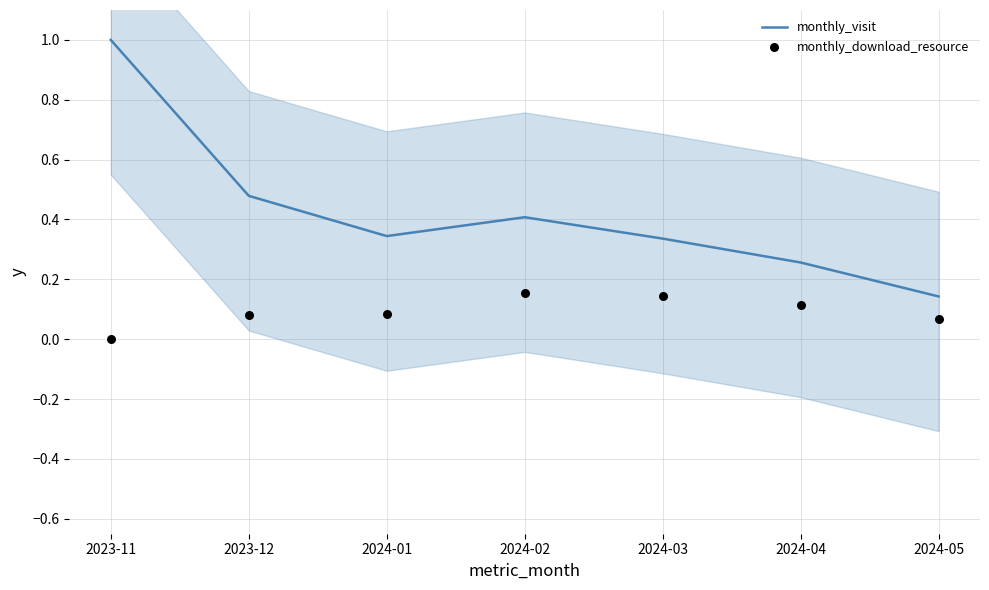

Which series has the largest Y range (max minus min)?

monthly_visit